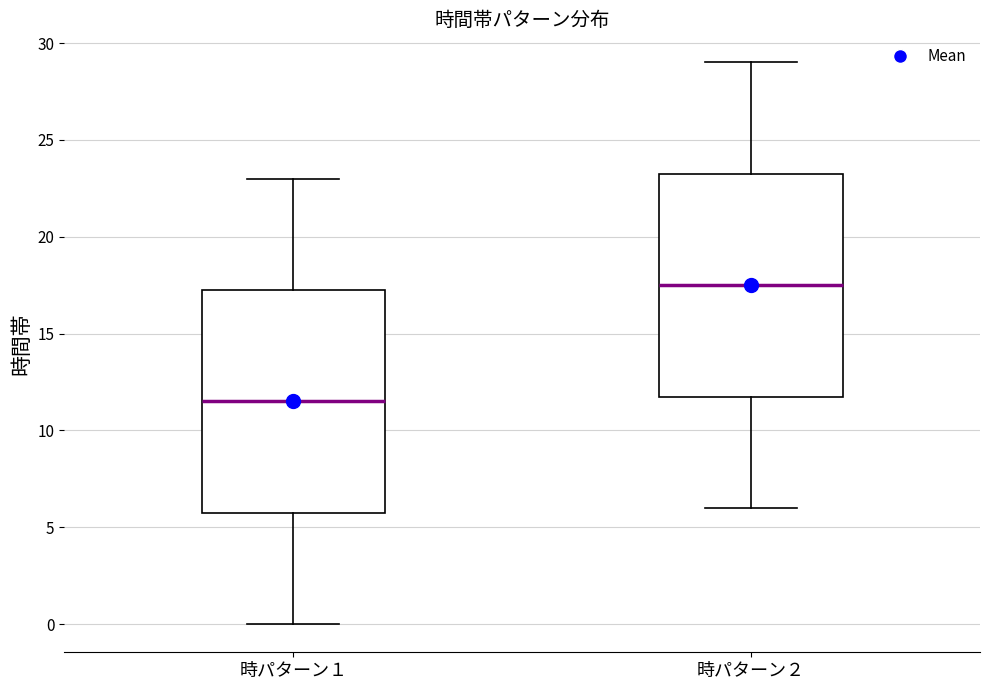

Reading left to right, read every box against the y-axis: the position of its median line, the range the box covers, and the ends of its whiskers. The values are not printed on the chart, so give them approximately, as read against the axis.

時パターン１: median 11.5, box 6.0 to 17.5, whiskers 0.0 to 23.0
時パターン２: median 17.5, box 12.0 to 23.5, whiskers 6.0 to 29.0